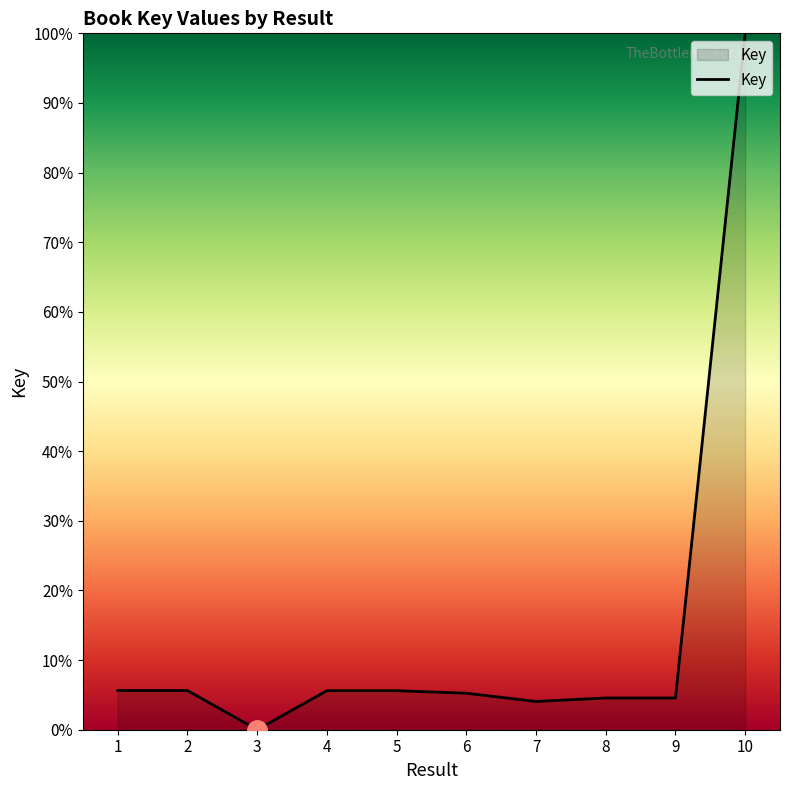

Which category has the highest value across all series?

10